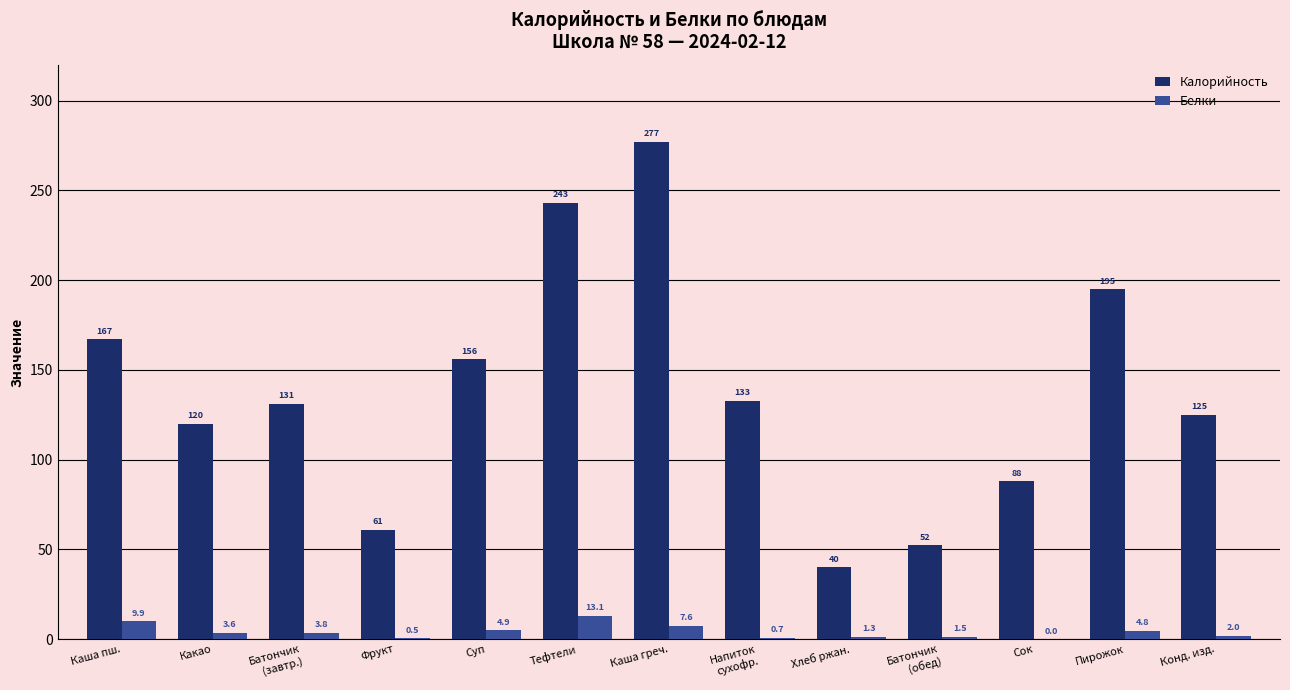

Reading right to left, list all the values displayed in this chart.

Калорийность: Конд. изд.=125.0	Пирожок=195.0	Сок=88.0	Батончик
(обед)=52.4	Хлеб ржан.=40.0	Напиток
сухофр.=132.8	Каша греч.=277.0	Тефтели=243.0	Суп=156.0	Фрукт=61.0	Батончик
(завтр.)=131.0	Какао=120.0	Каша пш.=167.0
Белки: Конд. изд.=2.0	Пирожок=4.8	Сок=0.0	Батончик
(обед)=1.5	Хлеб ржан.=1.3	Напиток
сухофр.=0.7	Каша греч.=7.6	Тефтели=13.1	Суп=4.9	Фрукт=0.5	Батончик
(завтр.)=3.8	Какао=3.6	Каша пш.=9.9